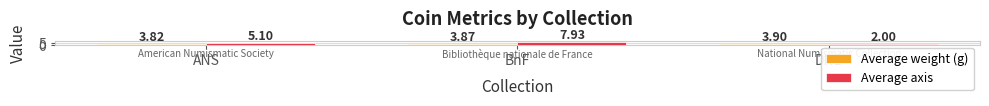

What is the spread (max minus min) of values at BnF?

4.1